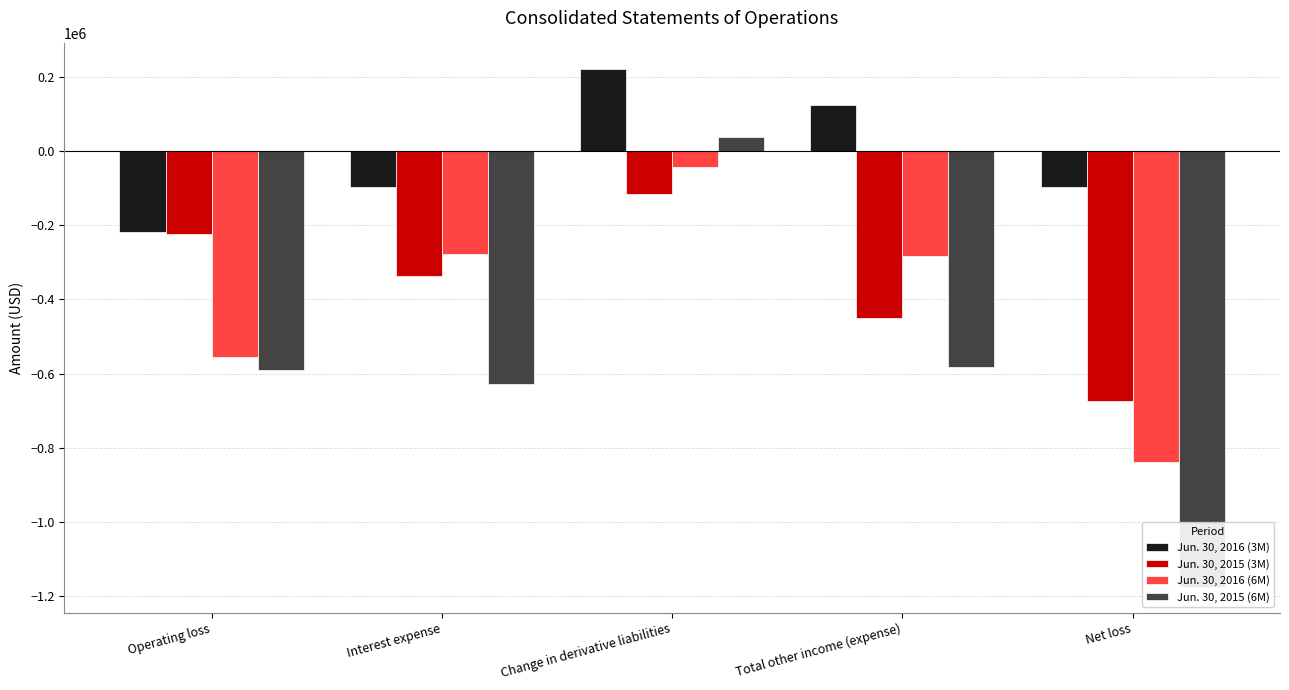

What is the label of the 3rd bar from the right?

Change in derivative liabilities